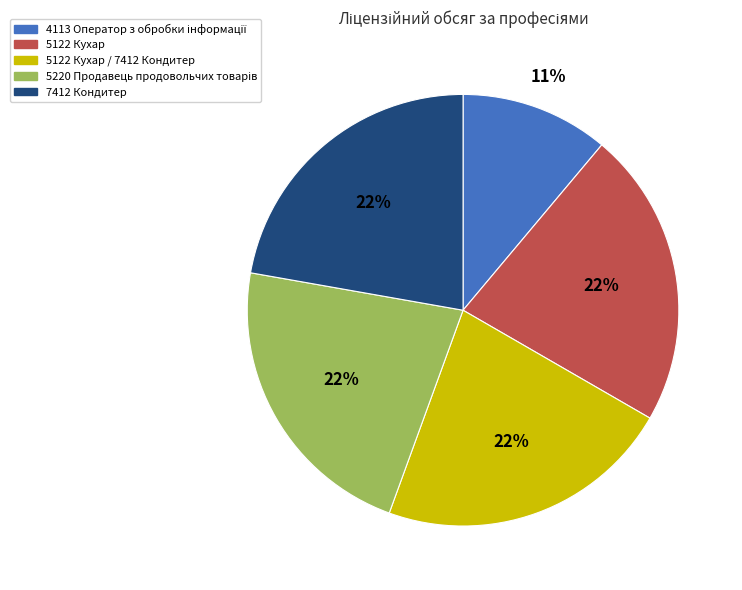

How many segments does this pie chart have?

5